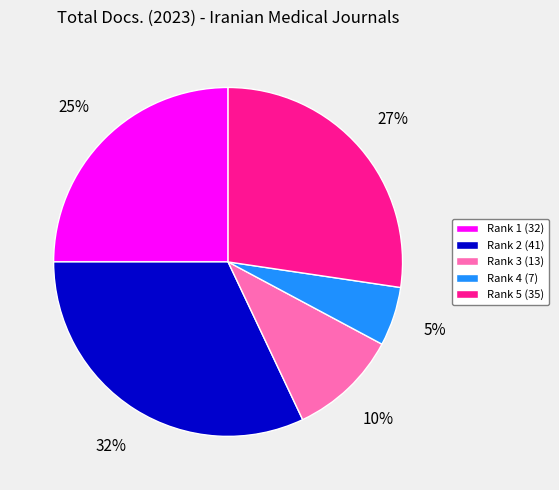

Is there any slice that represents more than half of the pie?

No